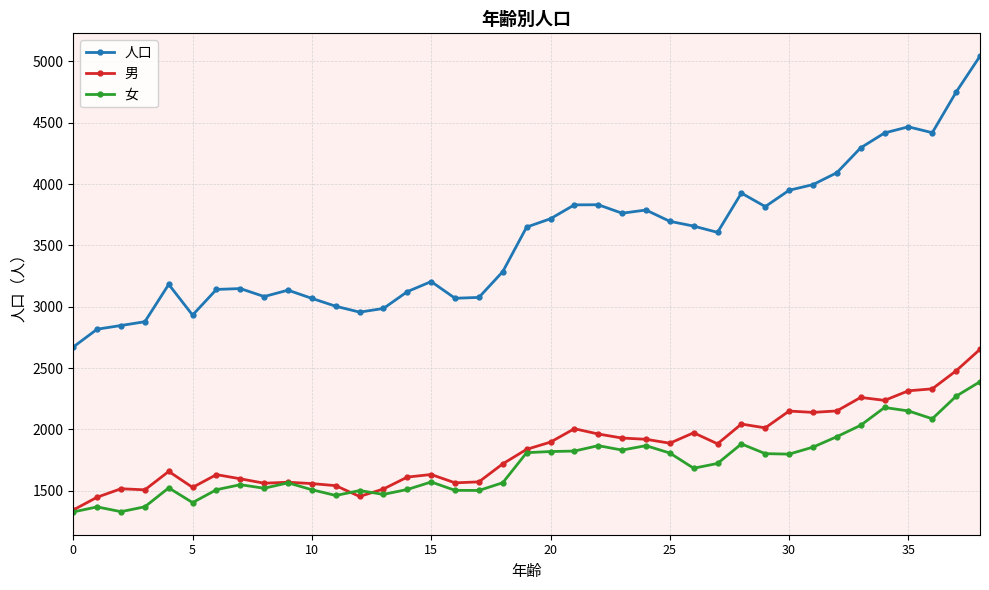

Which series has the largest range (max minus min)?

人口